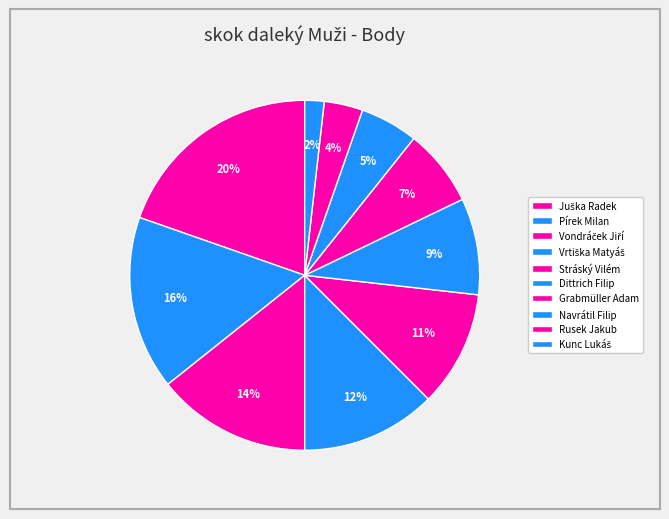

How many slices are in this pie chart?

10